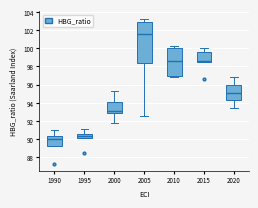

Which box's median line is the lowest?

1990